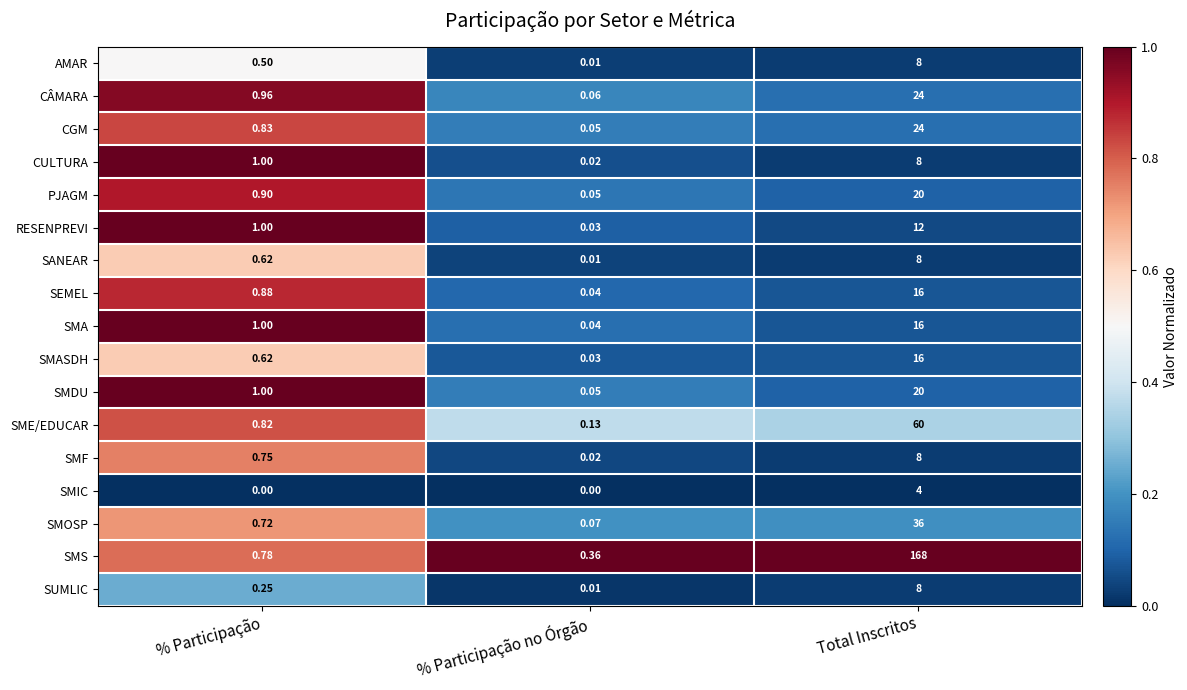

At which label is AMAR closest to 4?

% Participação